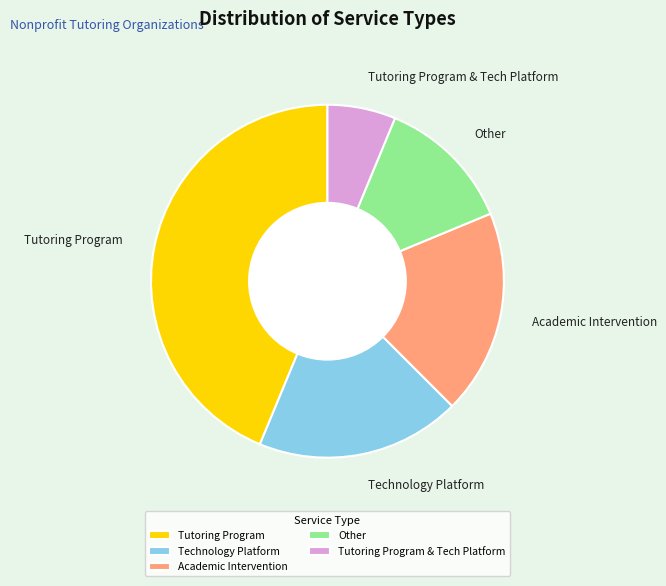

Do Tutoring Program and Technology Platform together represent more than half of the pie?

Yes